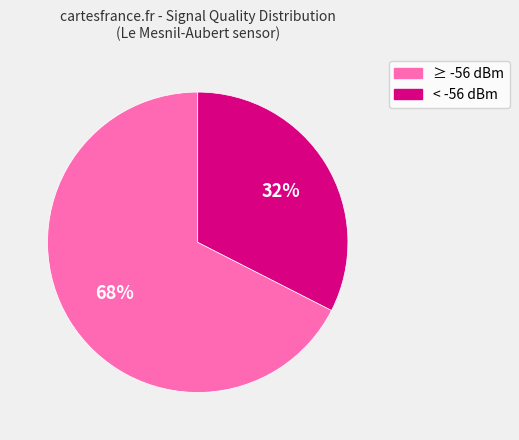

To the nearest percent, what is the average slice percentage?

50%